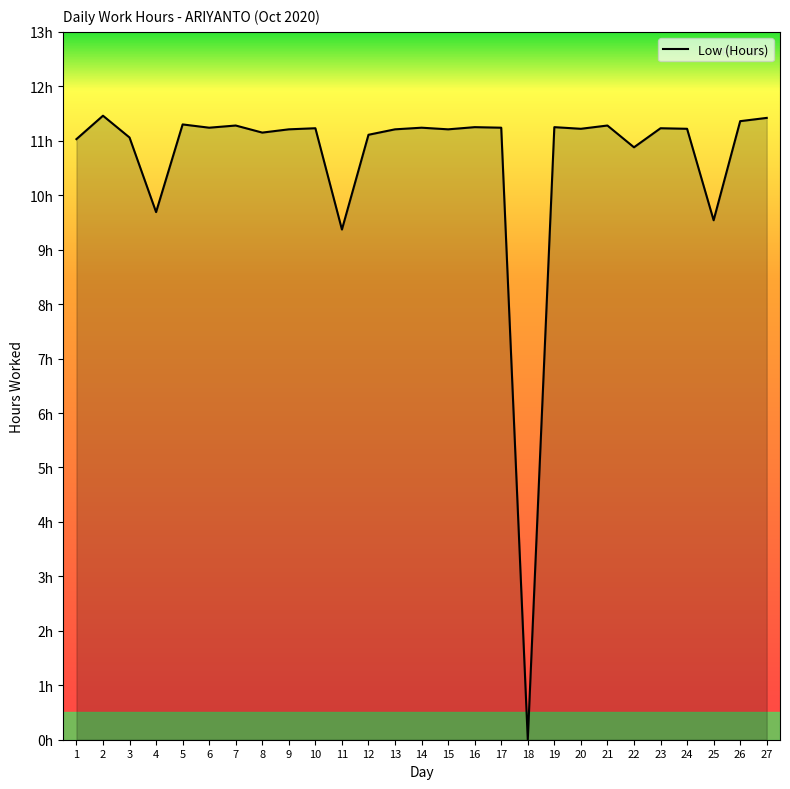

Rank the categories by value from highest to lowest.

2, 27, 26, 5, 7, 21, 16, 19, 6, 14, 17, 10, 23, 20, 24, 9, 13, 15, 8, 12, 3, 1, 22, 4, 25, 11, 18